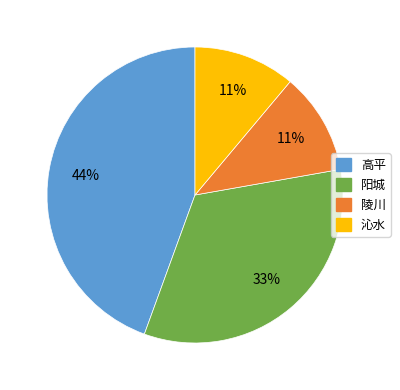

Between 阳城 and 陵川, which is larger?

阳城